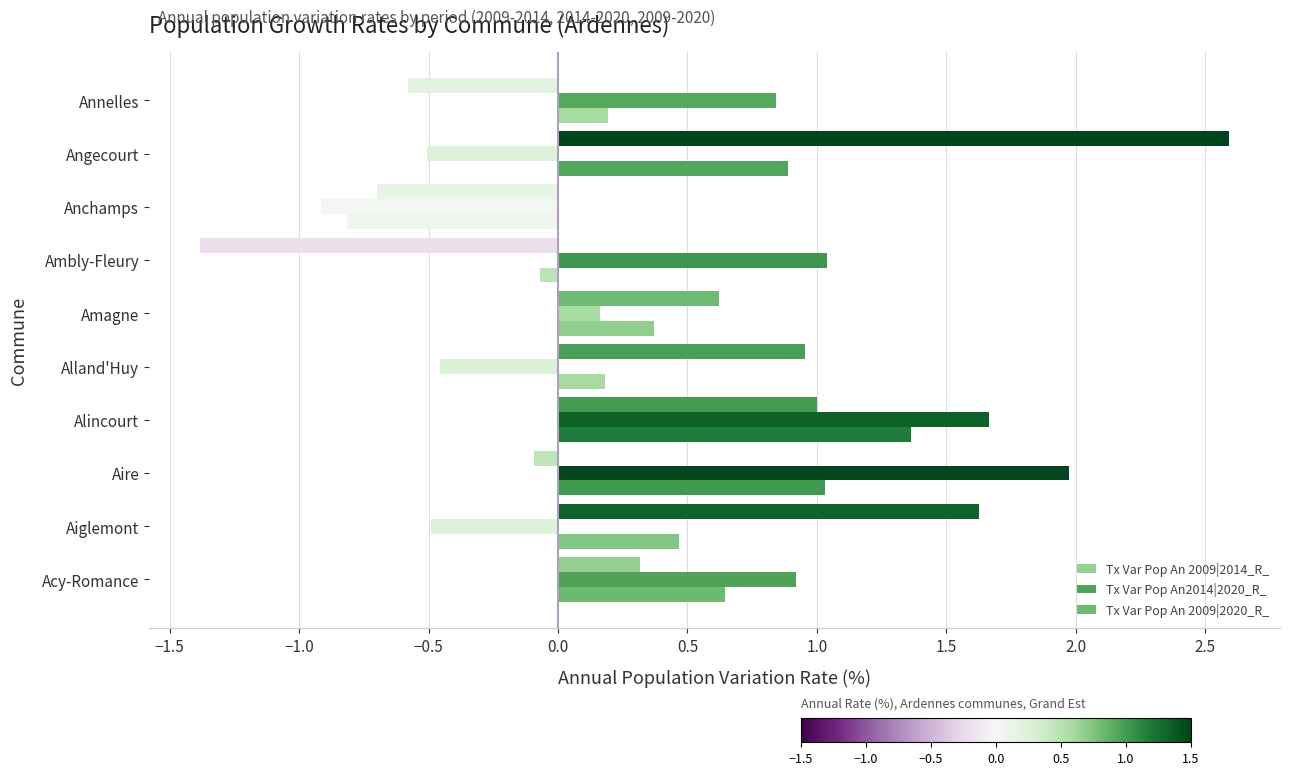

How many values in Tx Var Pop An 2009|2020_R_ are below zero?

2